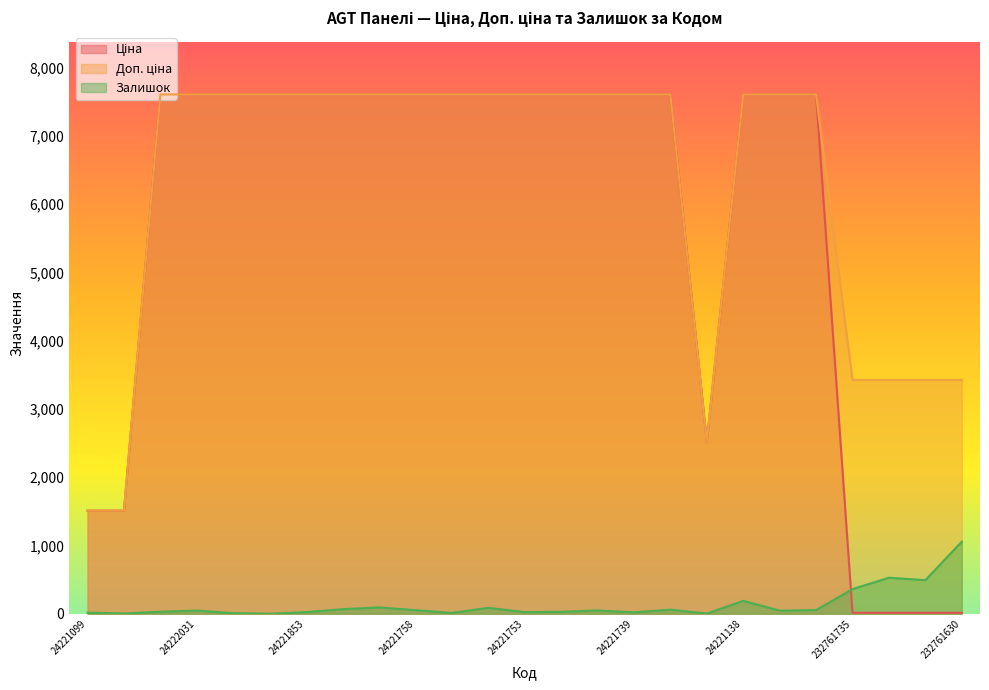

The Доп. ціна series shows 6064.1 at 232761680. True or false?

False